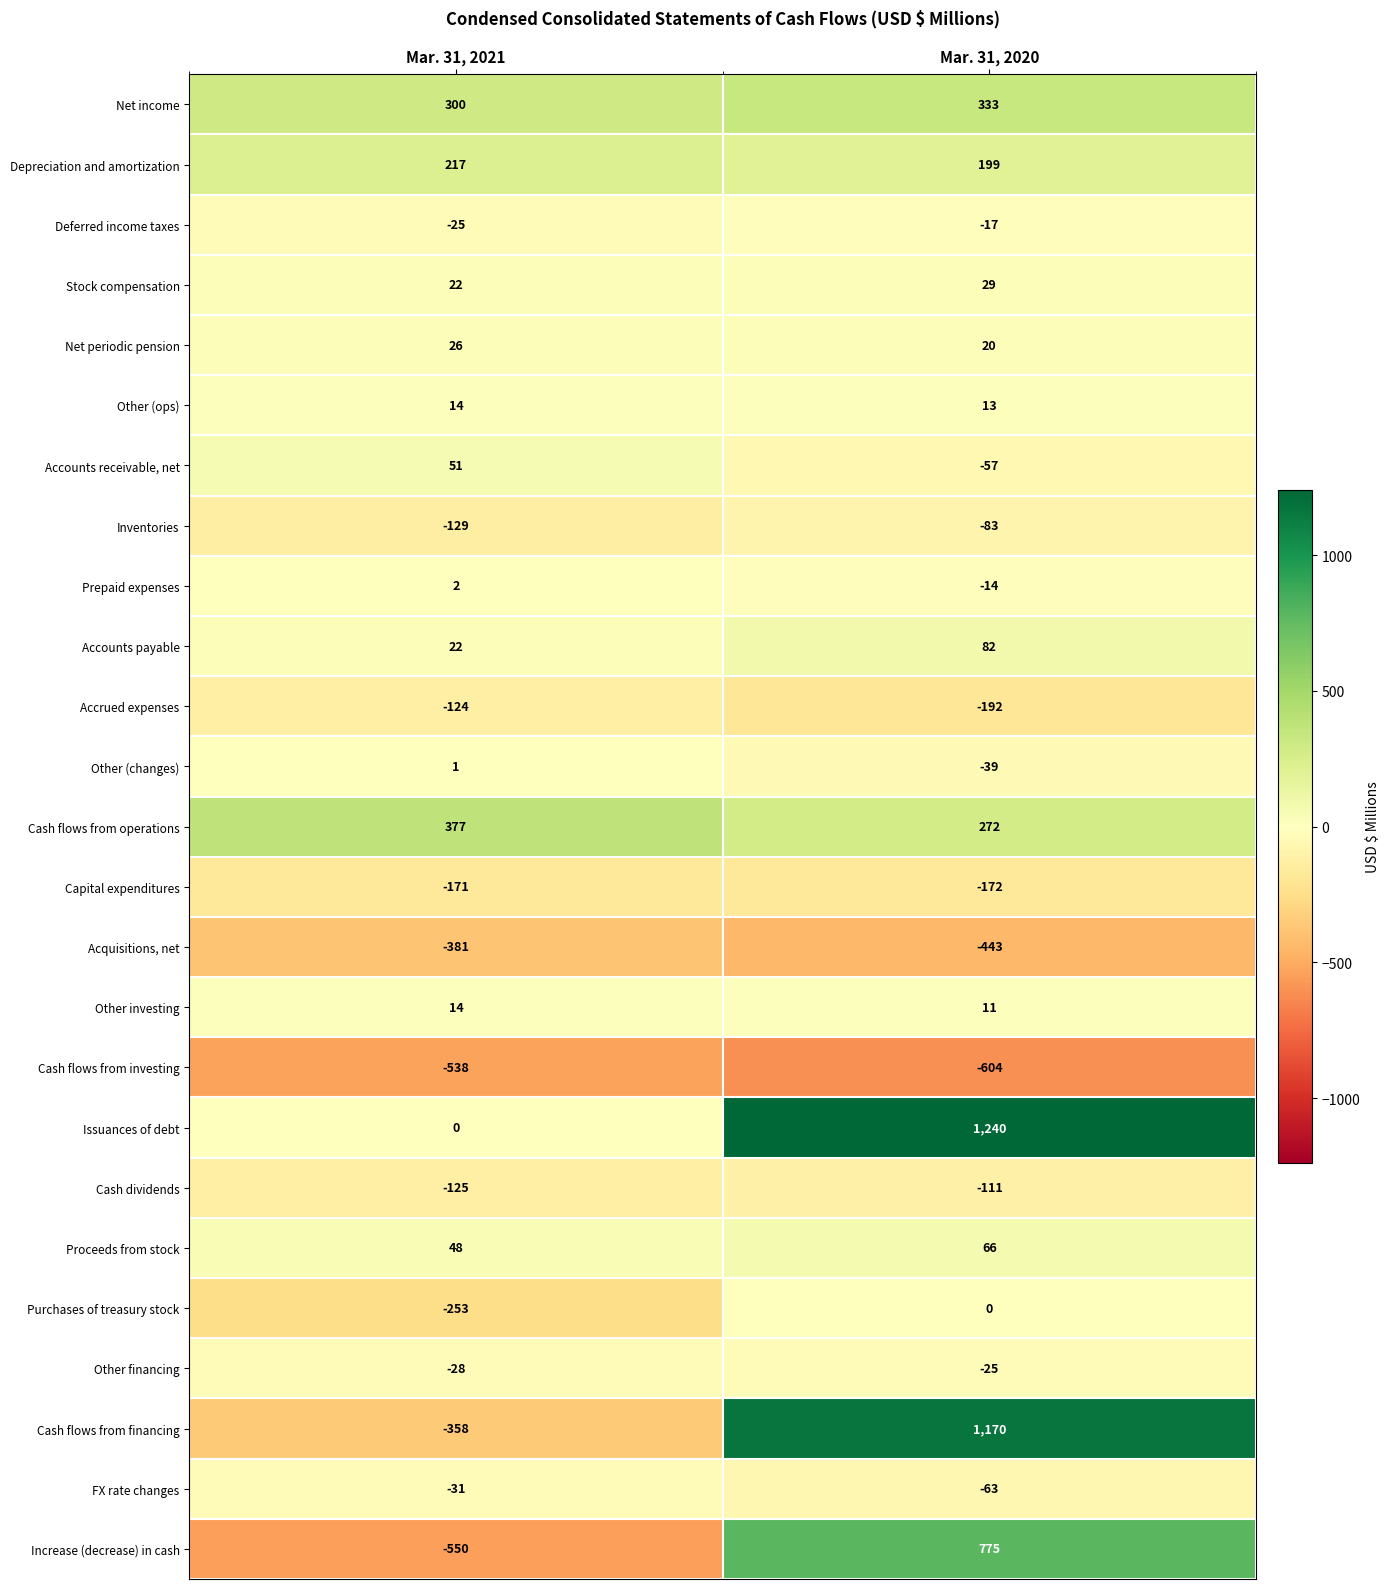

What is the sum of the Cash flows from investing values at Mar. 31, 2021 and Mar. 31, 2020?

-1142